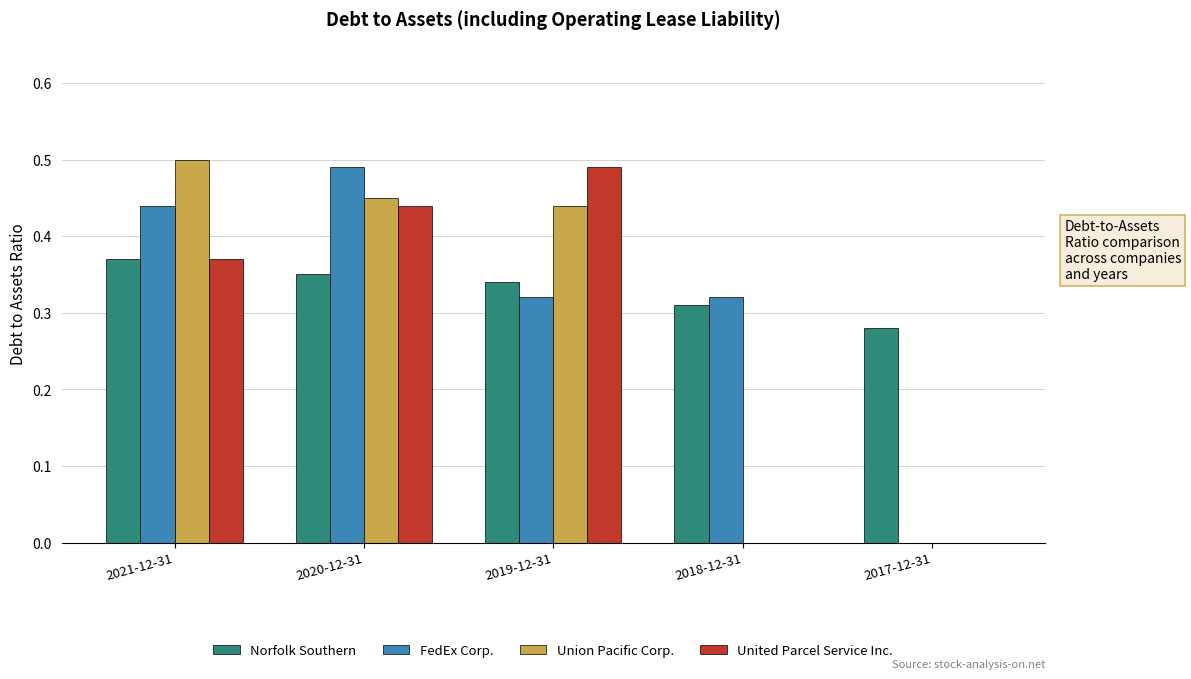

Between 2020-12-31 and 2018-12-31, which series saw the biggest shift?

Union Pacific Corp.